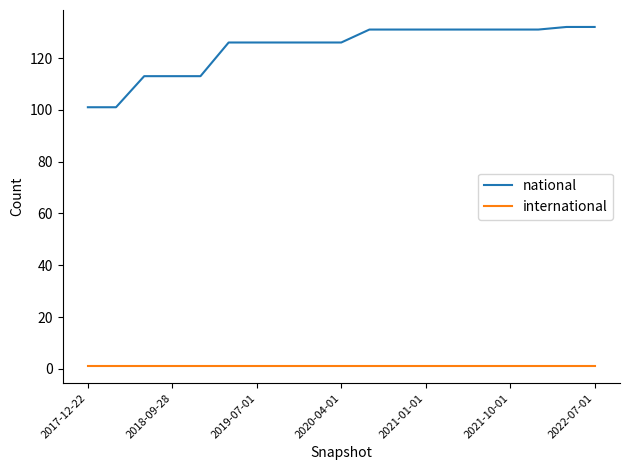

What is the maximum value shown in the chart?

132